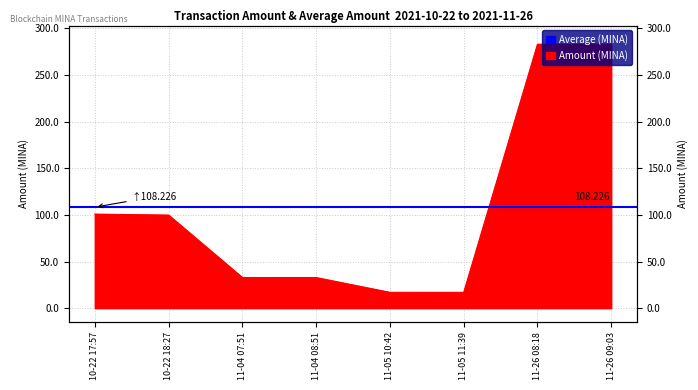

True or false: the data shows 282.9 at 11-26 08:18.

True